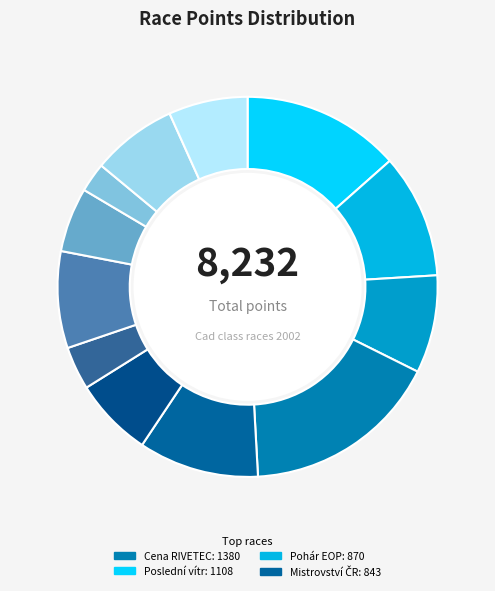

Does any single category account for the majority?

No